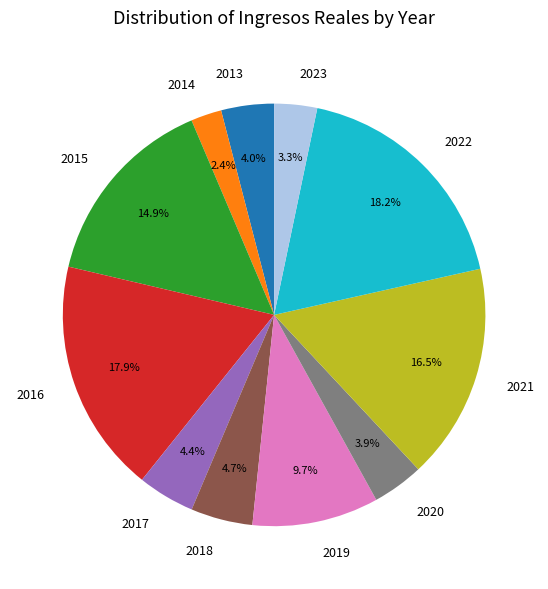

Which slice is the smallest?

2014